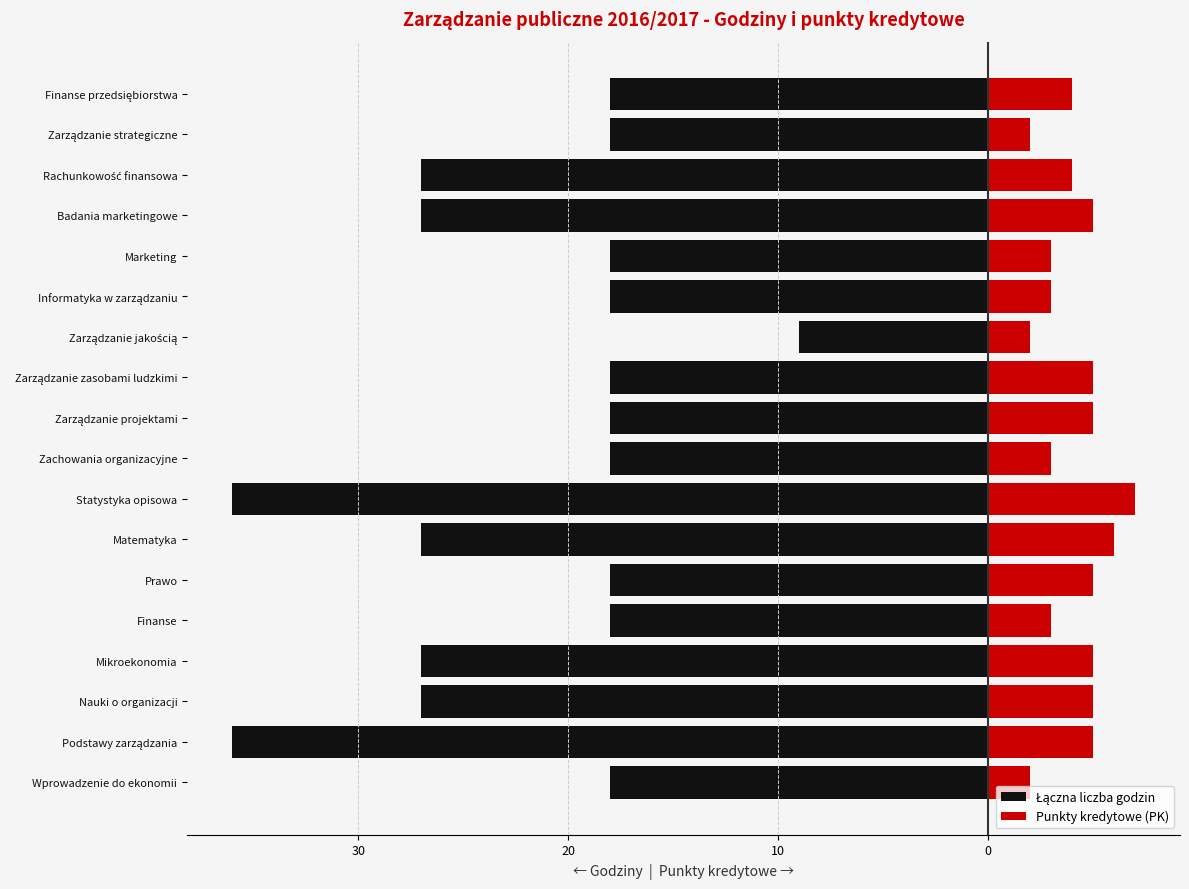

How many bars are there in total?

36